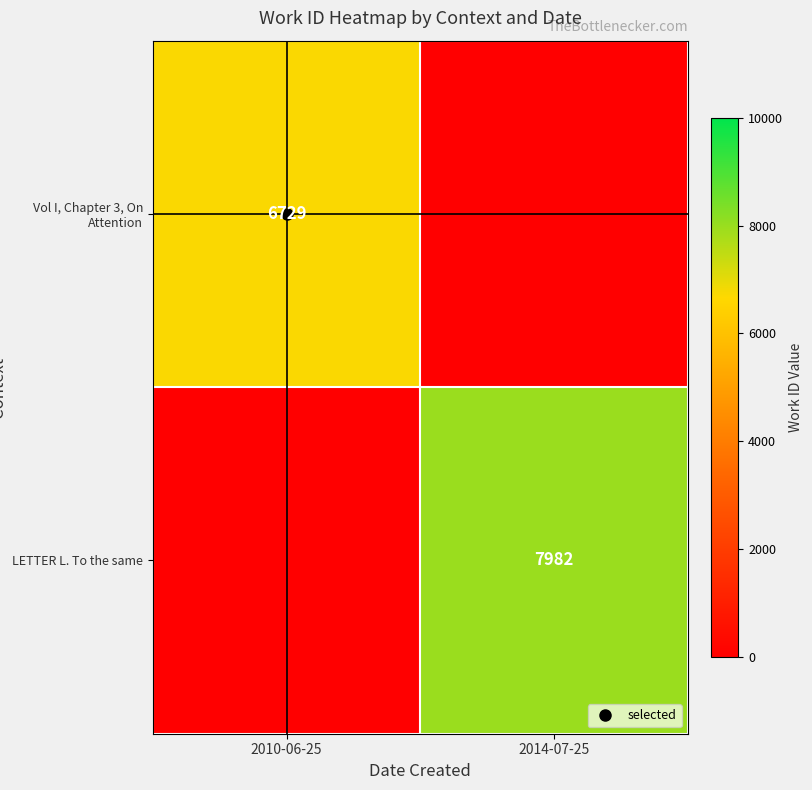

Is the value of Vol I, Chapter 3, On Attention at 2014-07-25 greater than the value of LETTER L. To the same at 2014-07-25?

No